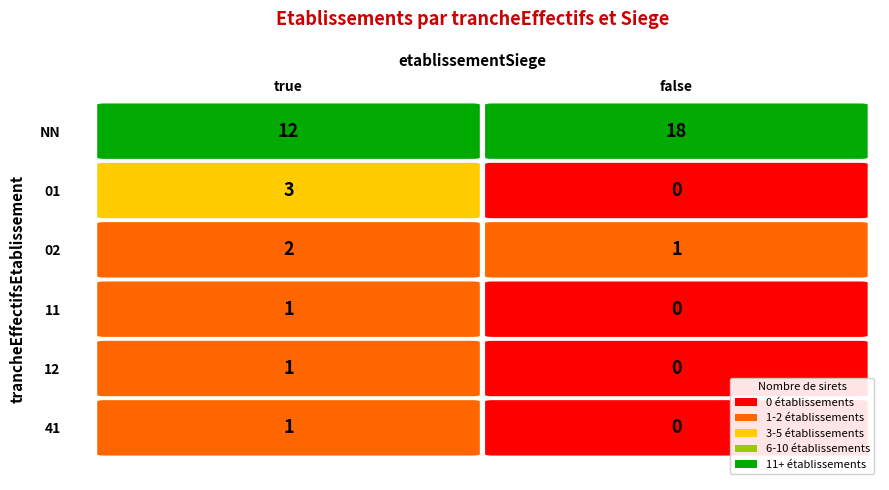

True or false: false has a value of 0 at 41.

True